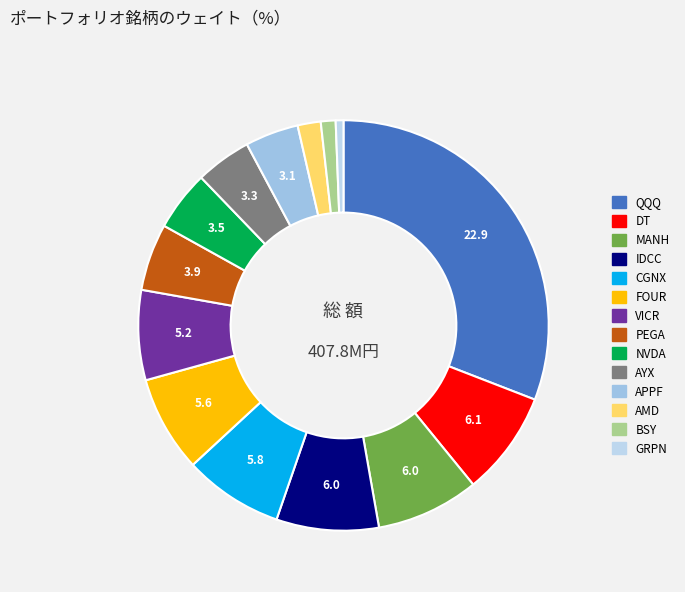

Count the number of slices in the pie.

14